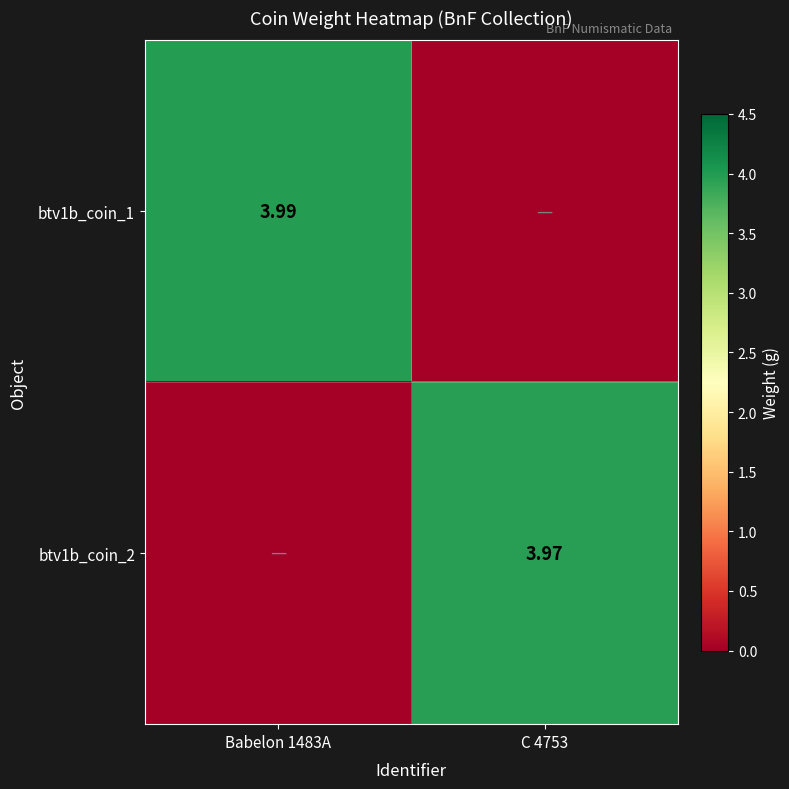

Is the value of btv1b_coin_2 at C 4753 greater than the value of btv1b_coin_1 at Babelon 1483A?

No